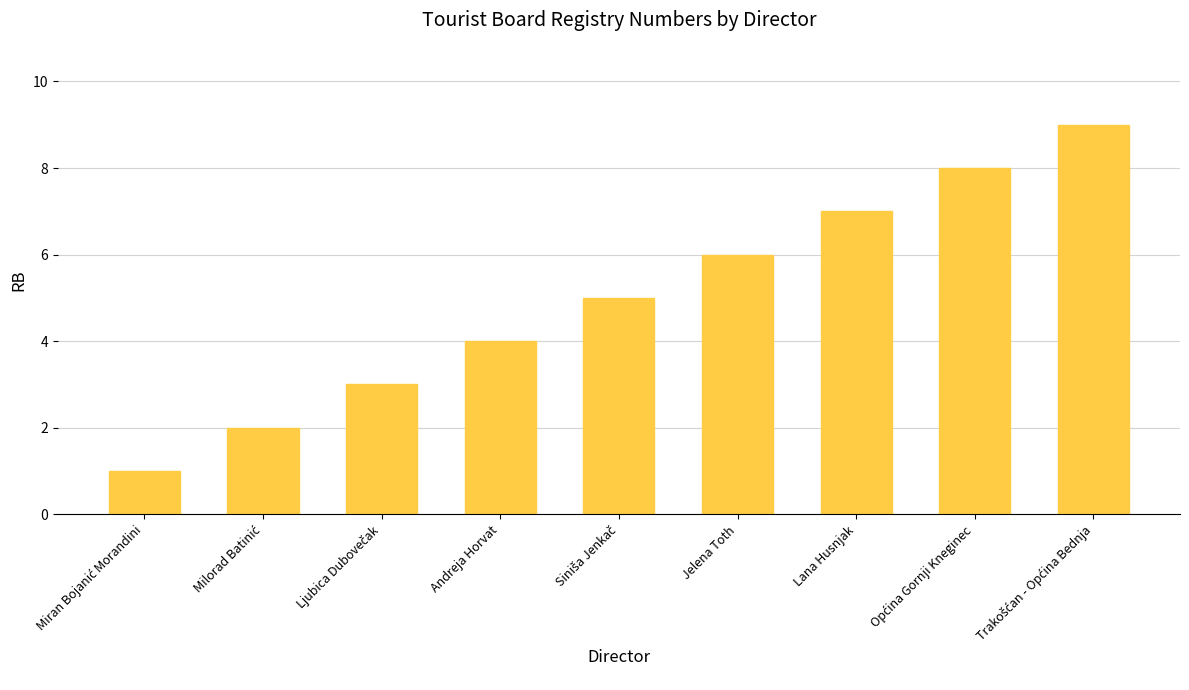

What is the label of the 4th bar from the right?

Jelena Toth